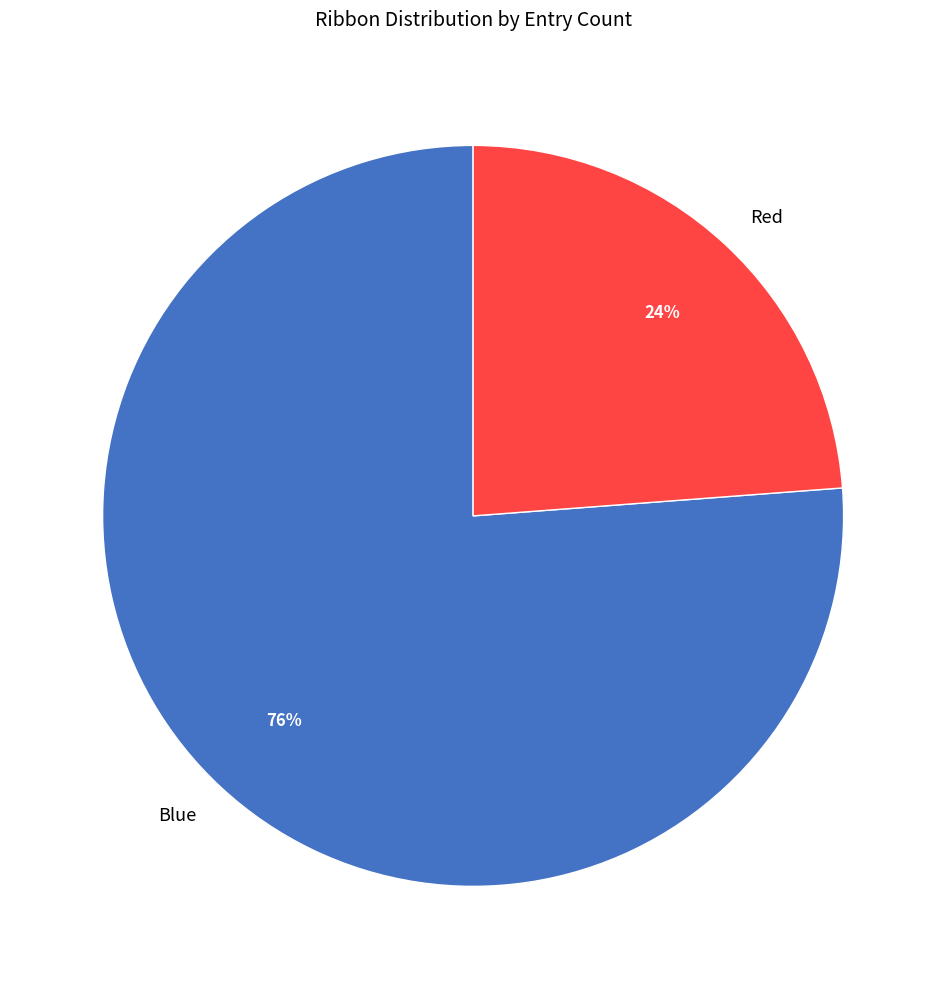

Is the sum of Blue and Red greater than half?

Yes